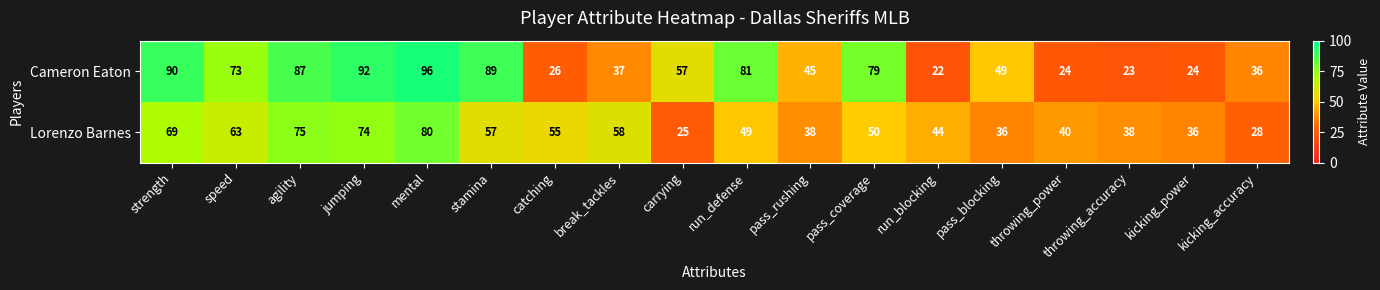

List the series in order of their peak value, highest first.

Cameron Eaton, Lorenzo Barnes